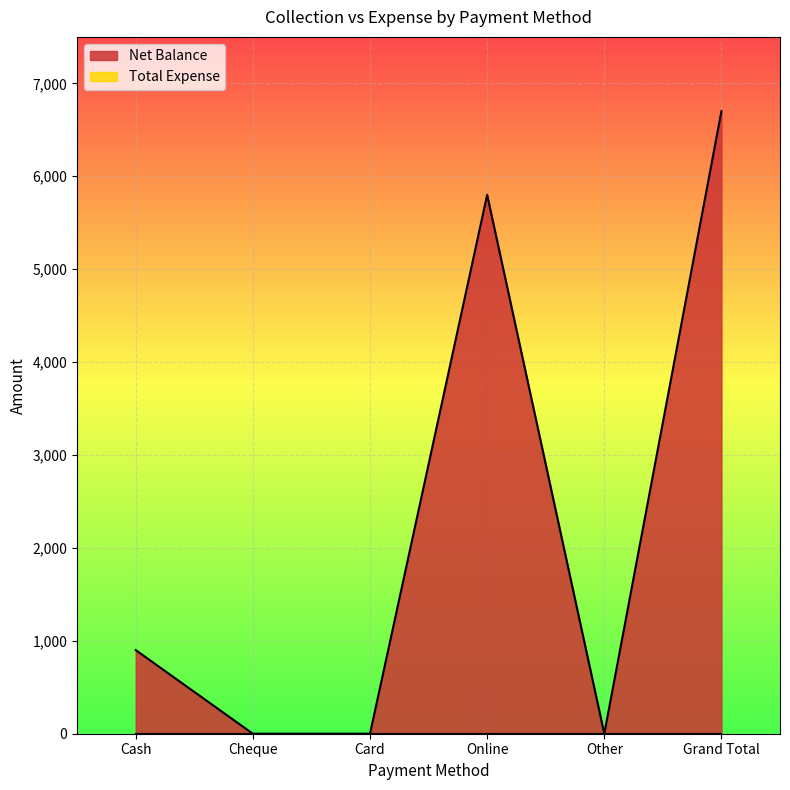

Rank the categories by value from lowest to highest.

Cheque, Card, Other, Cash, Online, Grand Total